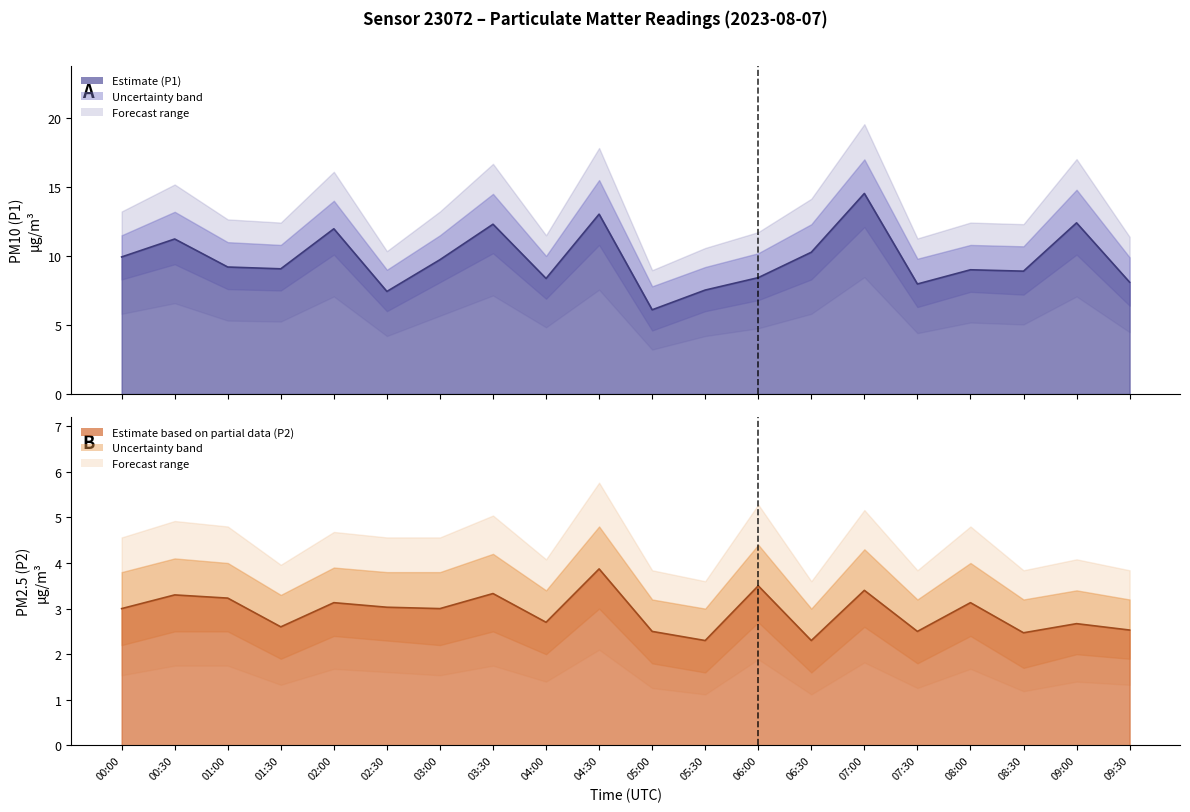

True or false: P1 and P2 cross at least once.

False